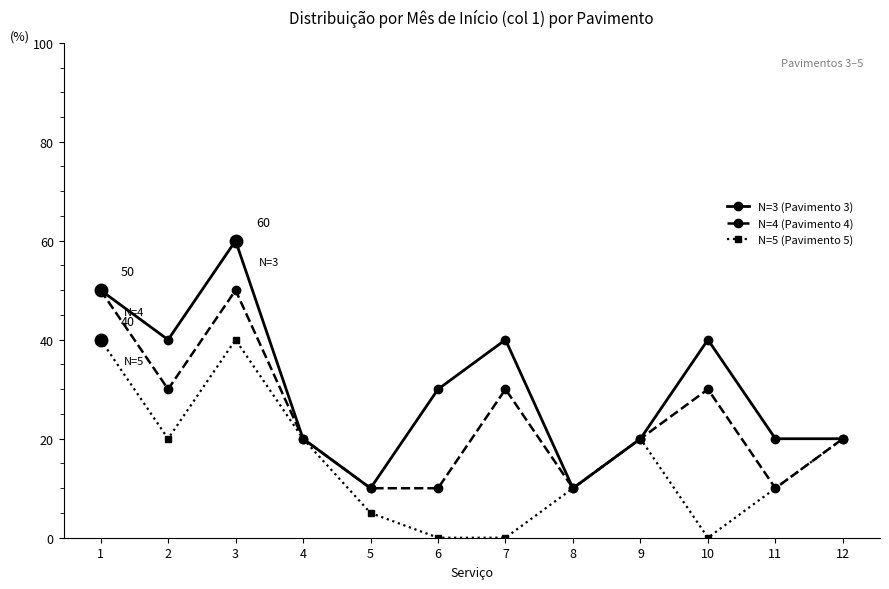

How many lines are shown in the chart?

3